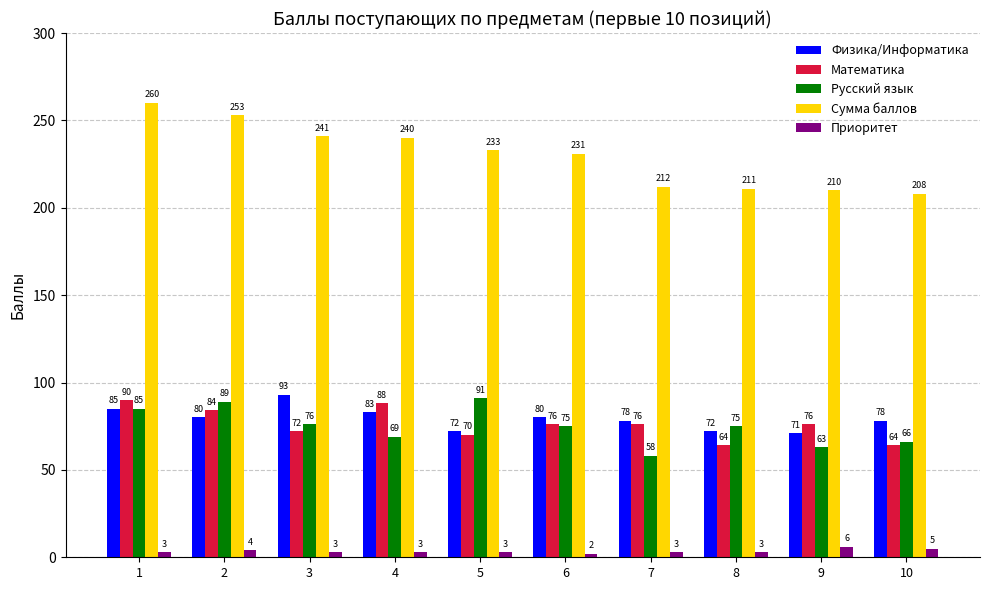

What is the sum of the Приоритет values at 5 and 2?

7